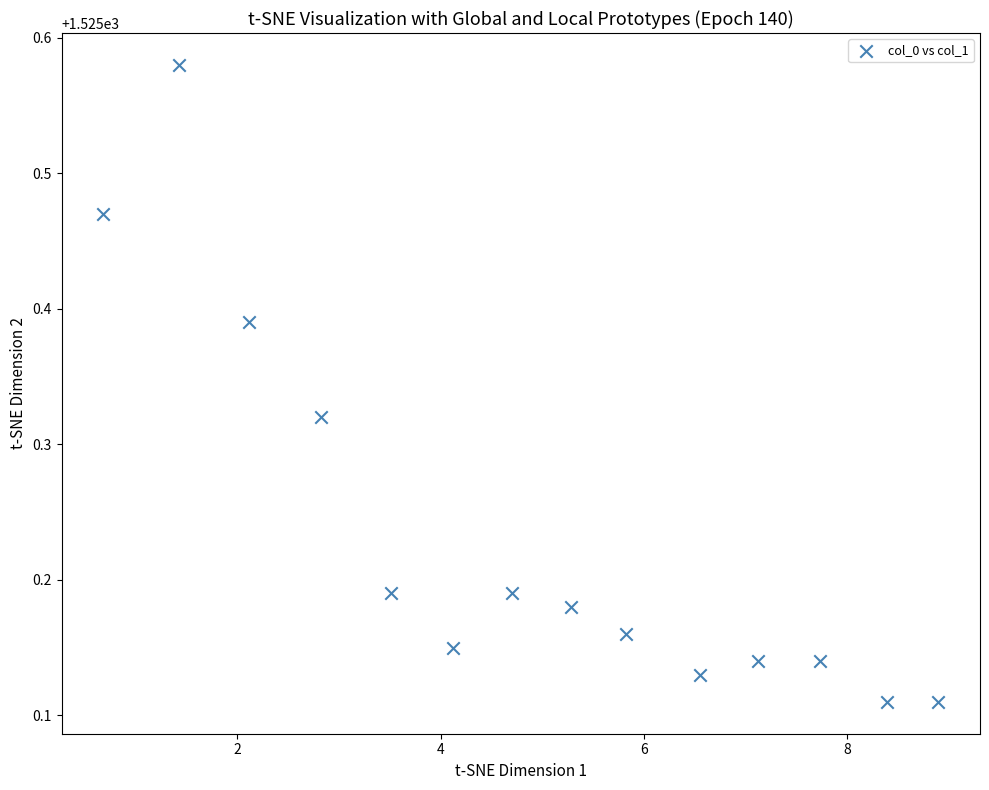

What is the range of X values (max minus min)?

8.2